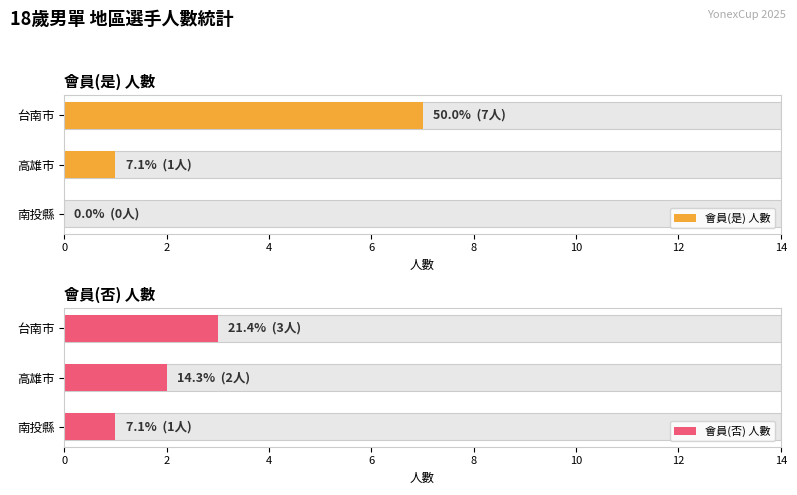

How many distinct data groups are displayed?

2